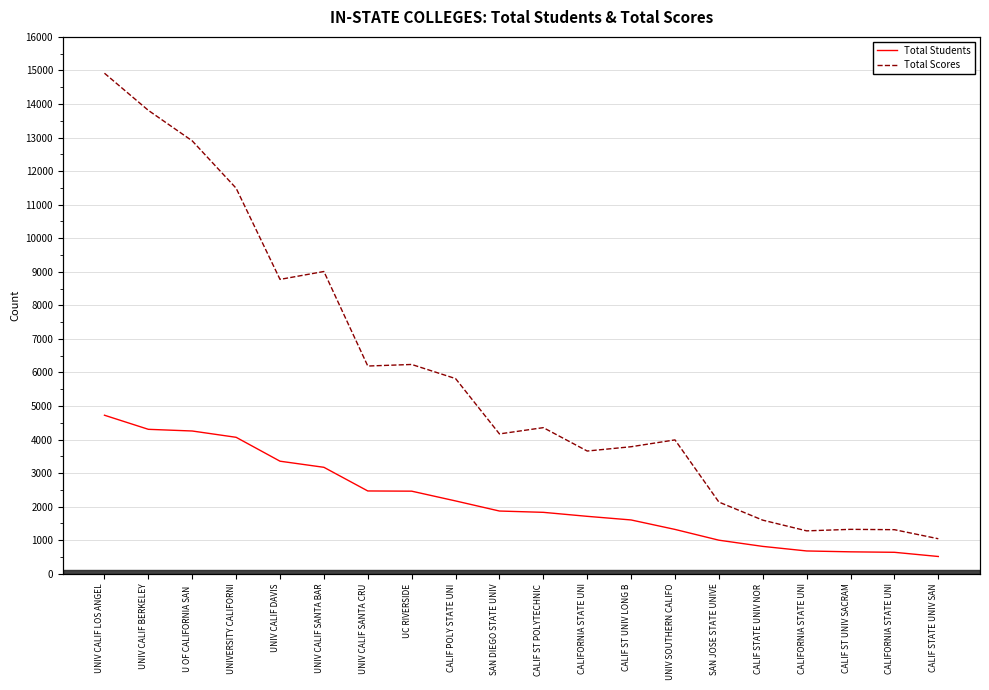

What is the label of the 12th point from the left?

CALIFORNIA STATE UNI